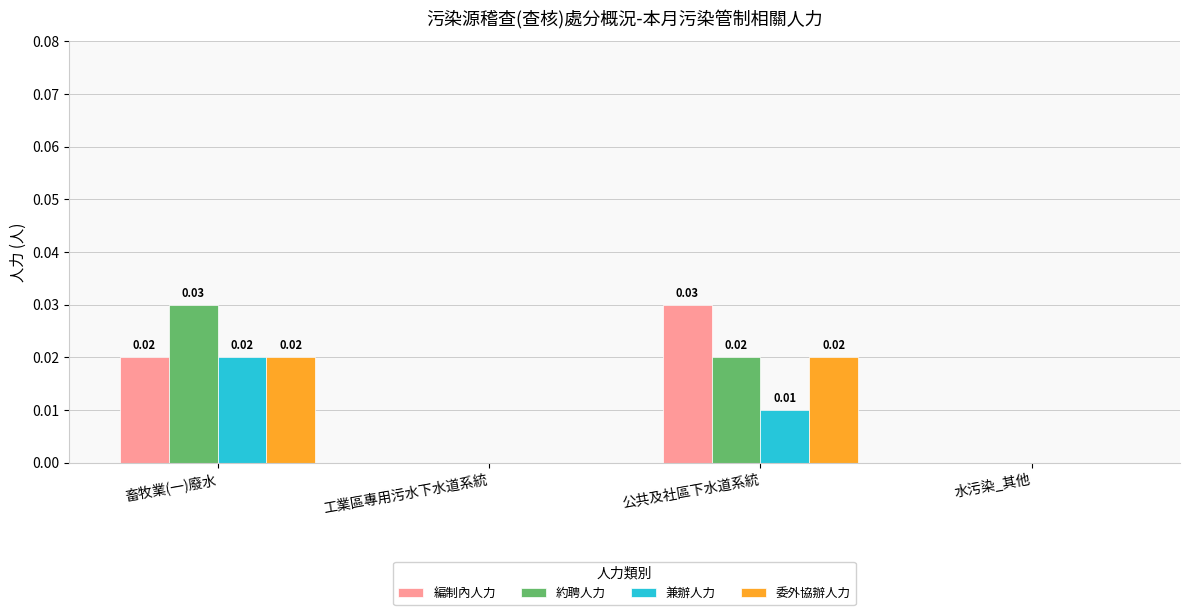

At which category is the sum across all series the highest?

畜牧業(一)廢水